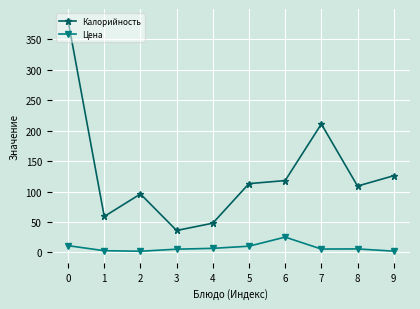

Is the value of Калорийность at 7 greater than the value of Цена at 2?

Yes